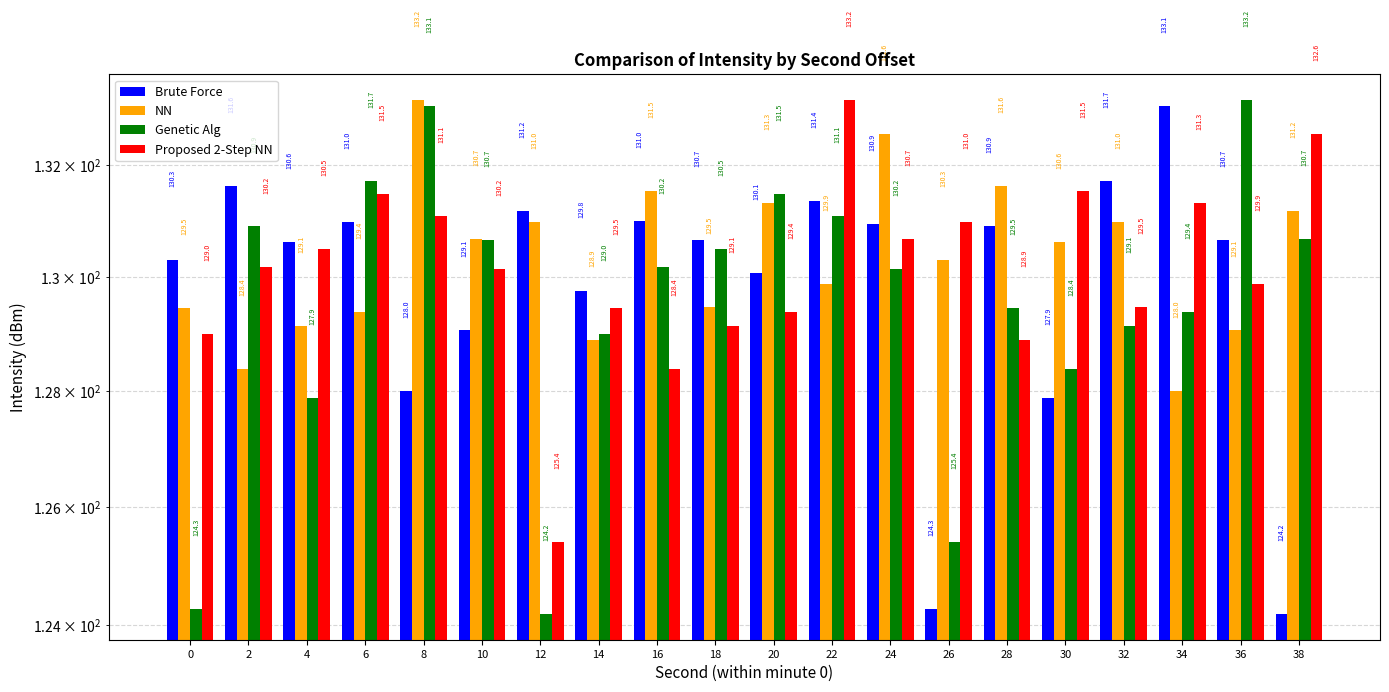

List the series in order of their peak value, lowest first.

Brute Force, NN, Genetic Alg, Proposed 2-Step NN